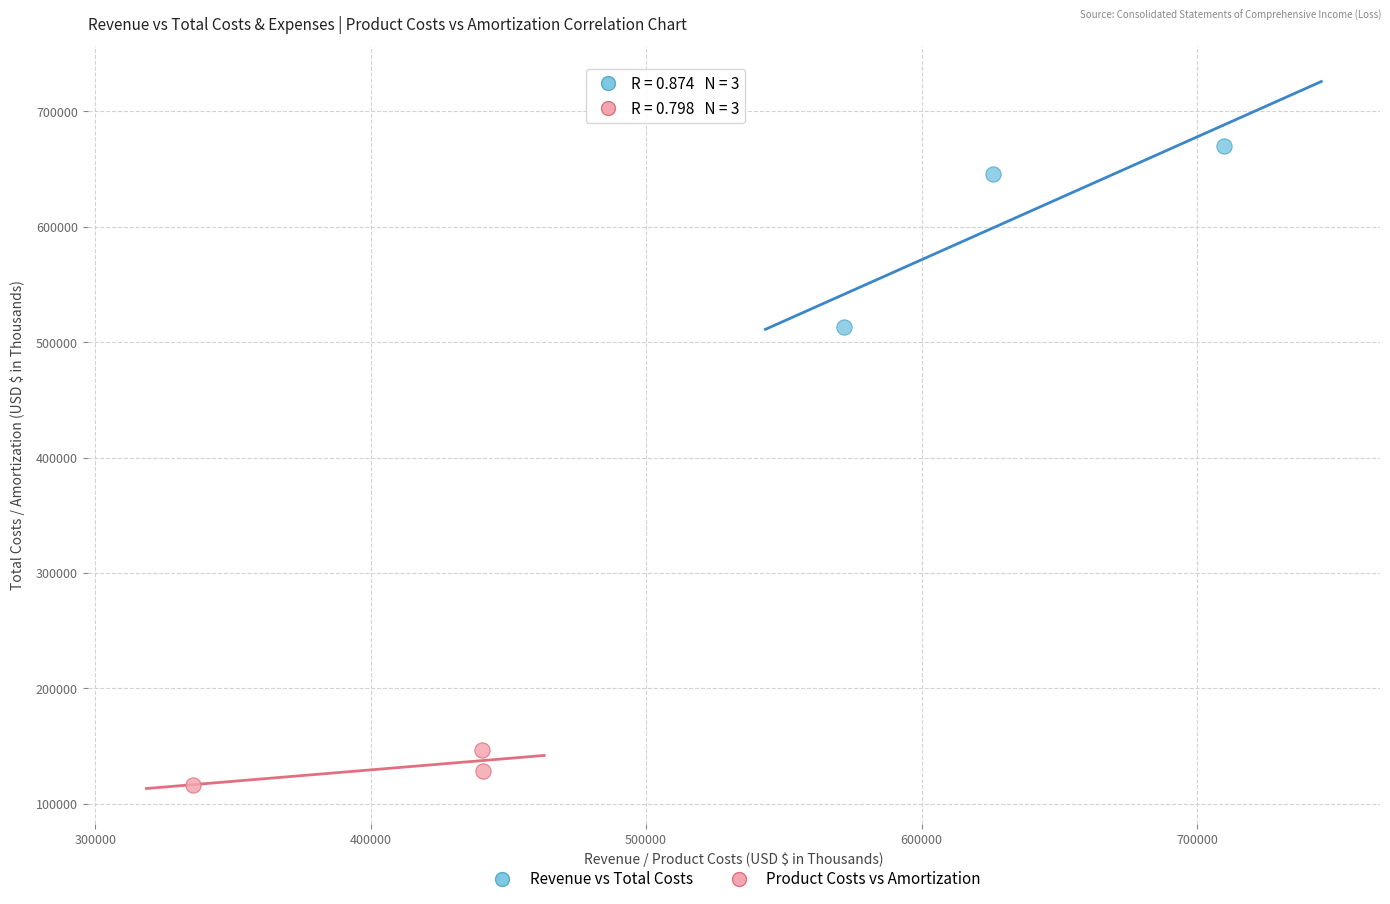

Which series reaches the minimum Y coordinate?

Product Costs vs Amortization